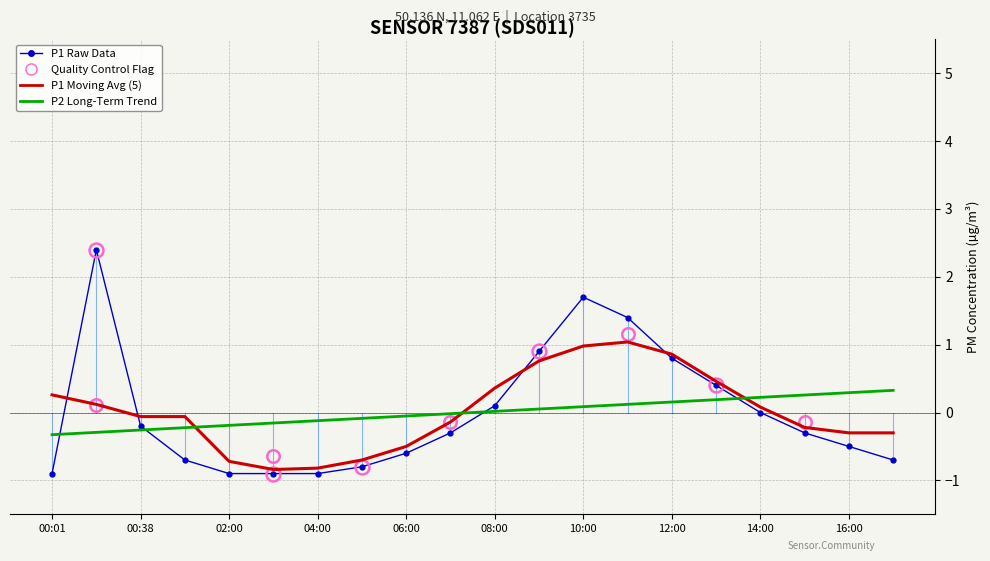

Which series has the largest range (max minus min)?

P1 Raw Data